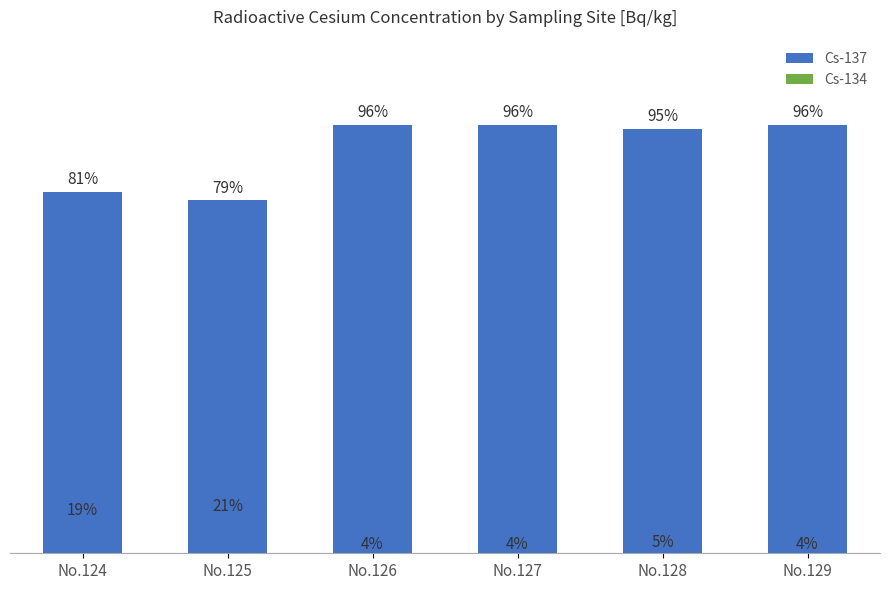

Reading left to right, what are all the values shown in this chart?

Cs-137: No.124=81	No.125=79	No.126=96	No.127=96	No.128=95	No.129=96
Cs-134: No.124=19	No.125=21	No.126=4	No.127=4	No.128=5	No.129=4